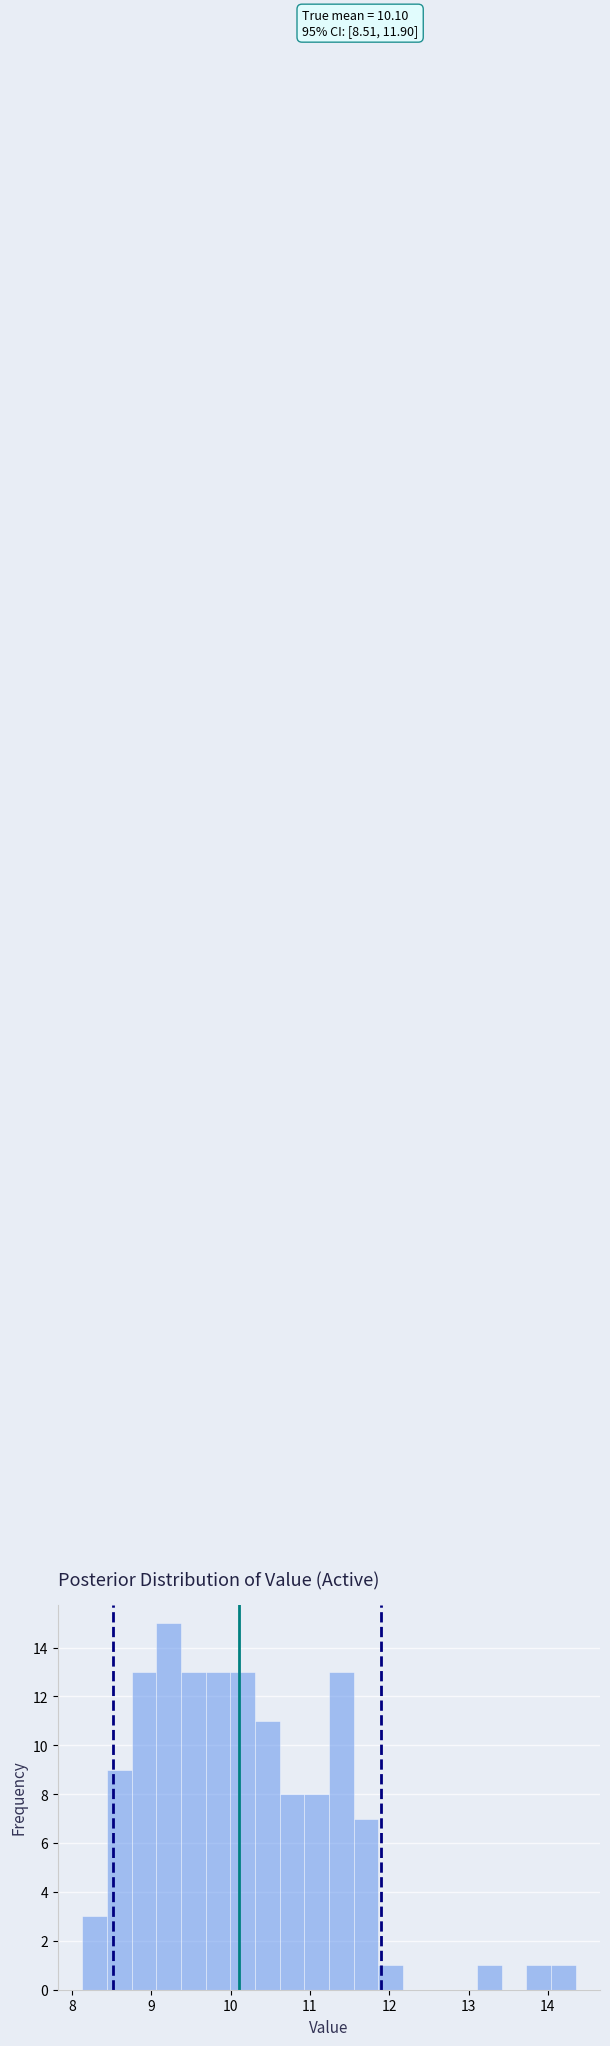

Read against the x-axis, roughly where is the centre of the tallest bar?

9.2